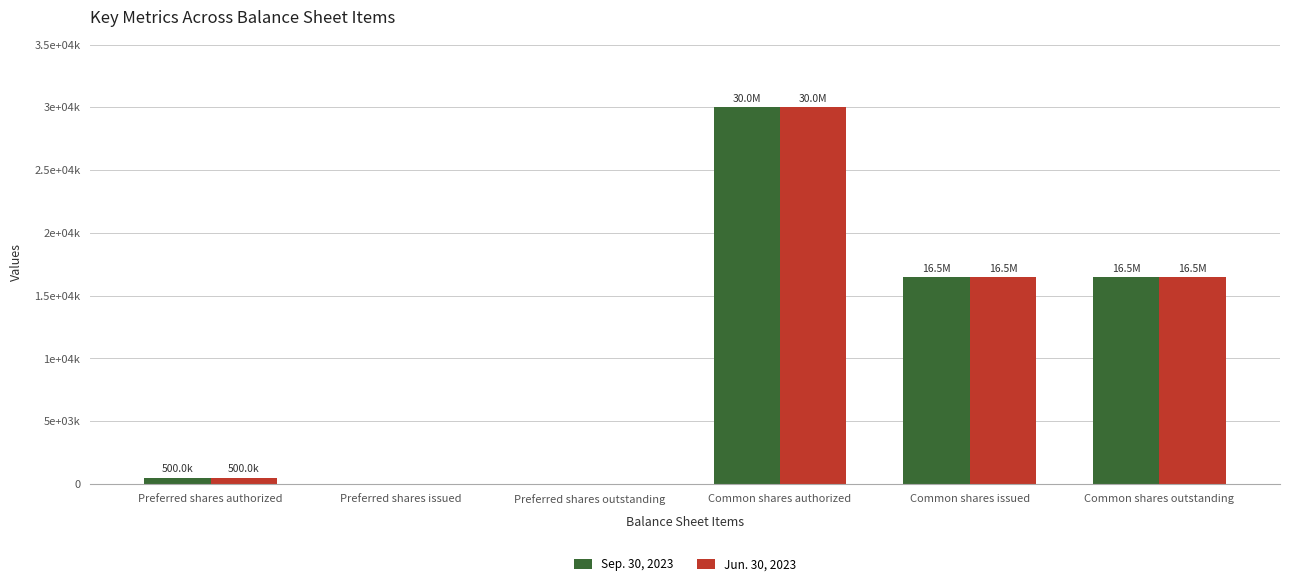

At Preferred shares issued, list the series in order from smallest to largest.

Sep. 30, 2023, Jun. 30, 2023